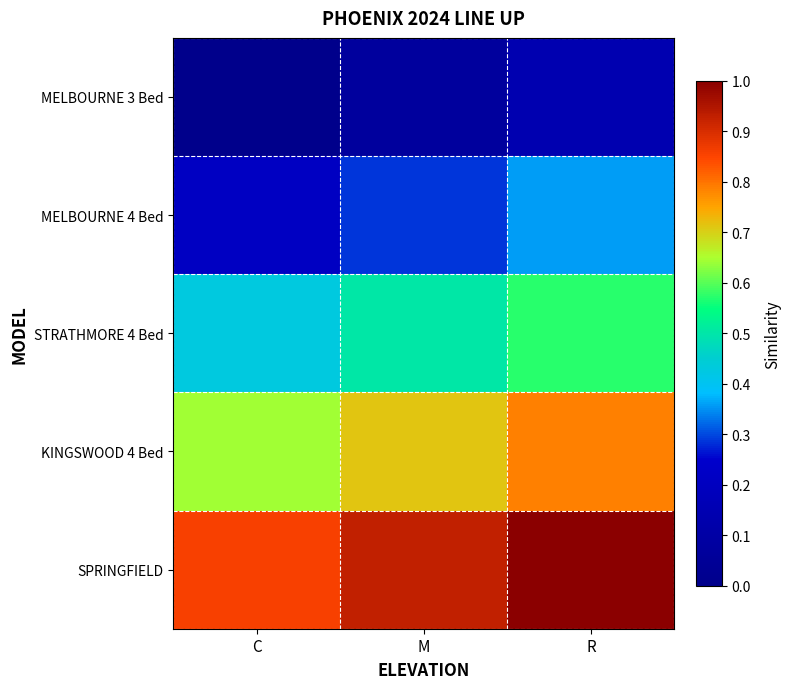

List the series in order of their overall mean, lowest first.

MELBOURNE 3 Bed, MELBOURNE 4 Bed, STRATHMORE 4 Bed, KINGSWOOD 4 Bed, SPRINGFIELD